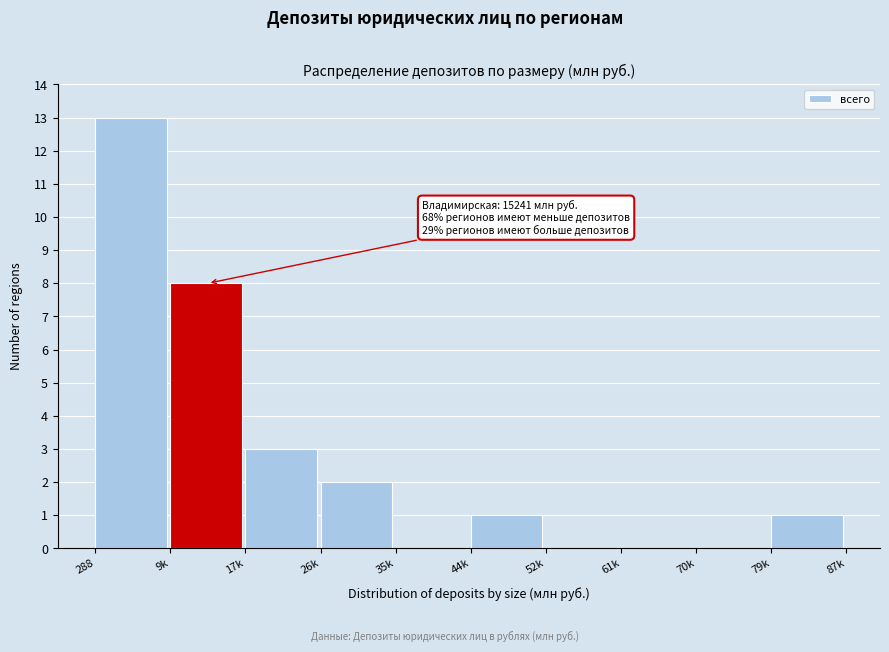

Reading left to right, what are all the values shown in this chart?

288=13	9k=8	17k=3	26k=2	35k=0	44k=1	52k=0	61k=0	70k=0	79k=1